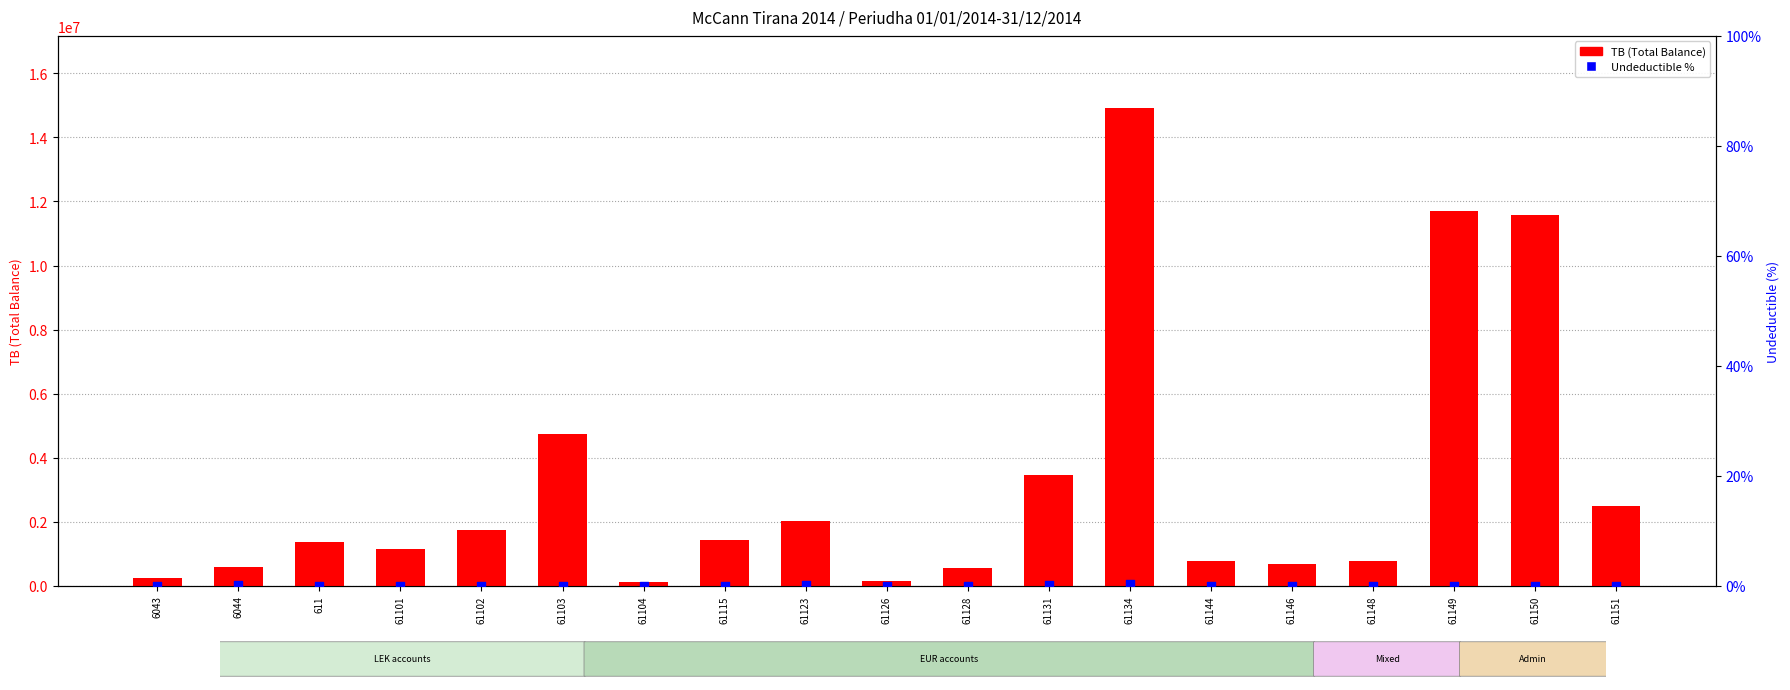

At which category is the sum across all series the highest?

61134